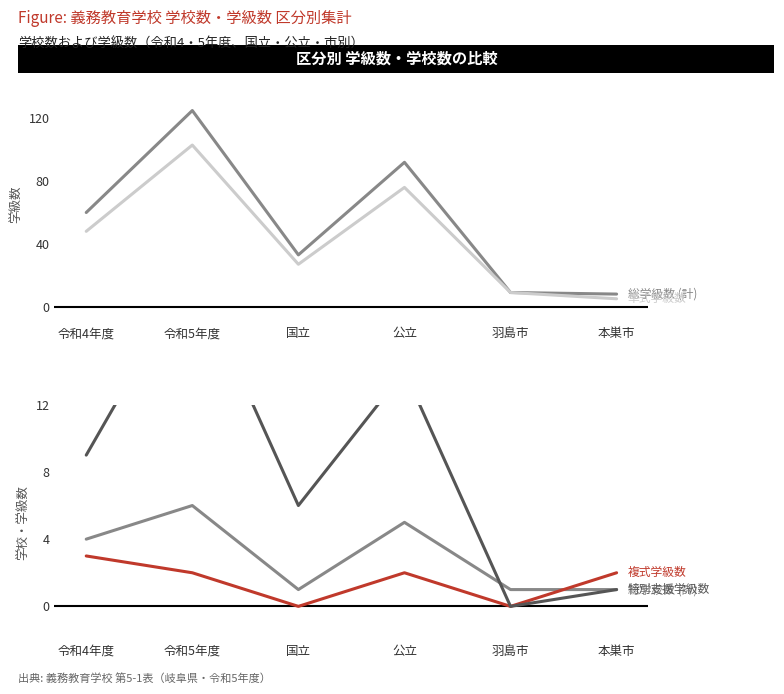

Which series has the largest total across all categories?

総学級数 (計)